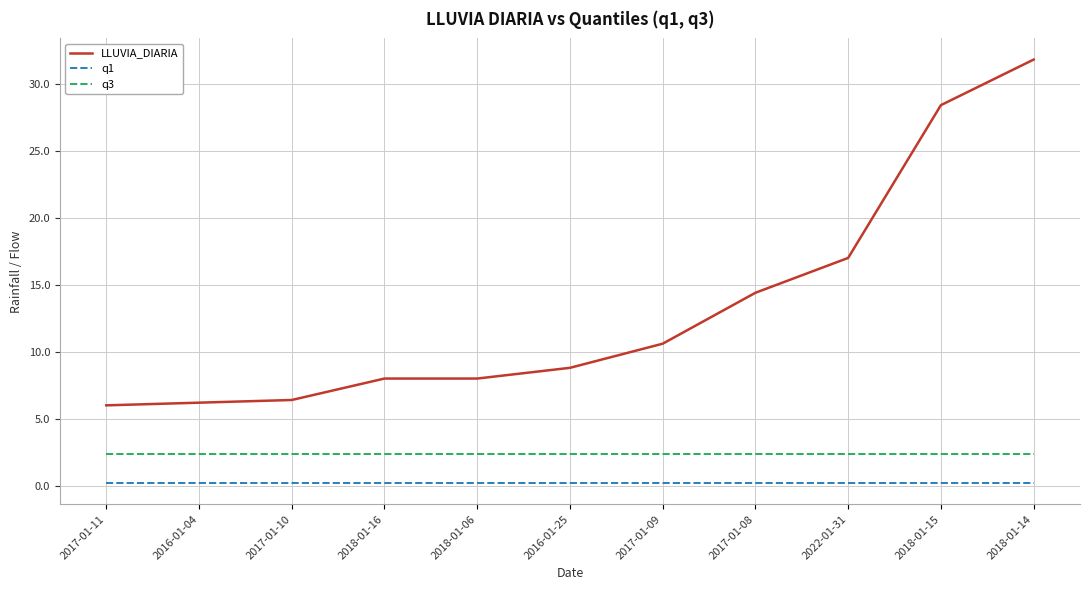

What is the total value across all series at 2022-01-31?

19.6